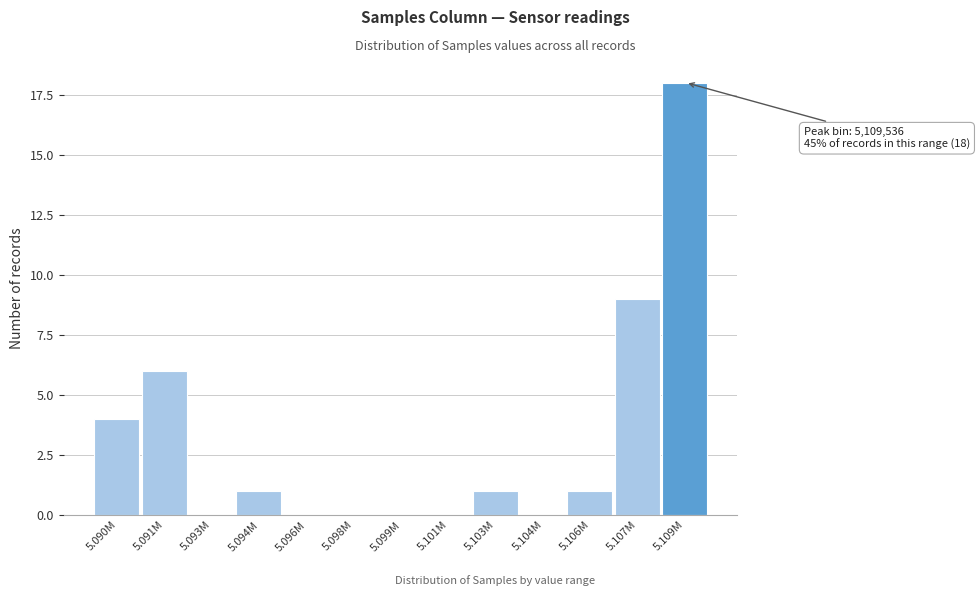

Reading left to right, transcribe all the data shown in this chart.

5.090M=4	5.091M=6	5.093M=0	5.094M=1	5.096M=0	5.098M=0	5.099M=0	5.101M=0	5.103M=1	5.104M=0	5.106M=1	5.107M=9	5.109M=18